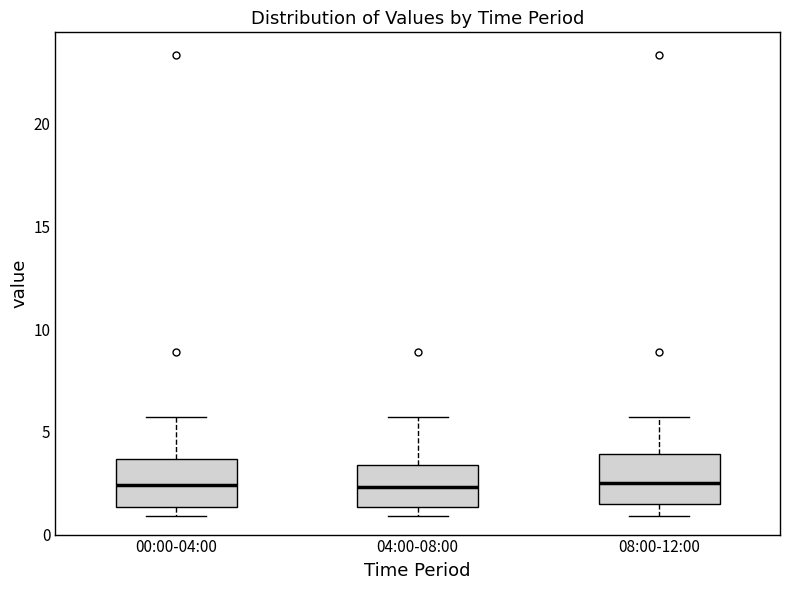

Reading left to right, read every box against the y-axis: the position of its median line, the range the box covers, and the ends of its whiskers. The values are not printed on the chart, so give them approximately, as read against the axis.

00:00-04:00: median 2.5, box 1.5 to 3.5, whiskers 1.0 to 5.5
04:00-08:00: median 2.5, box 1.5 to 3.5, whiskers 1.0 to 5.5
08:00-12:00: median 2.5, box 1.5 to 4.0, whiskers 1.0 to 5.5